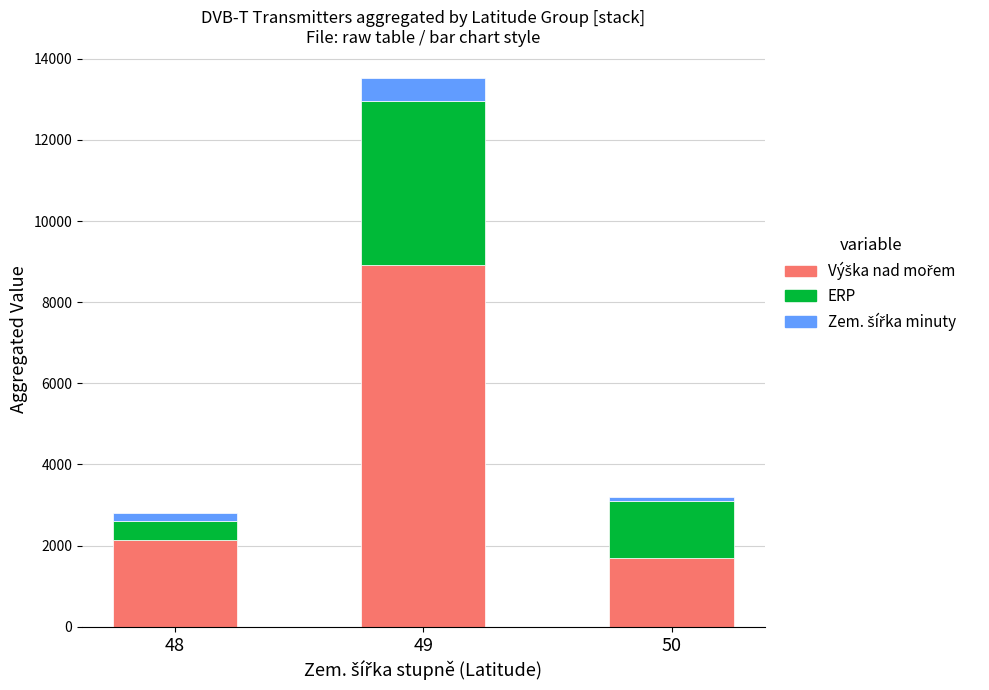

How many categories are shown in the chart?

3